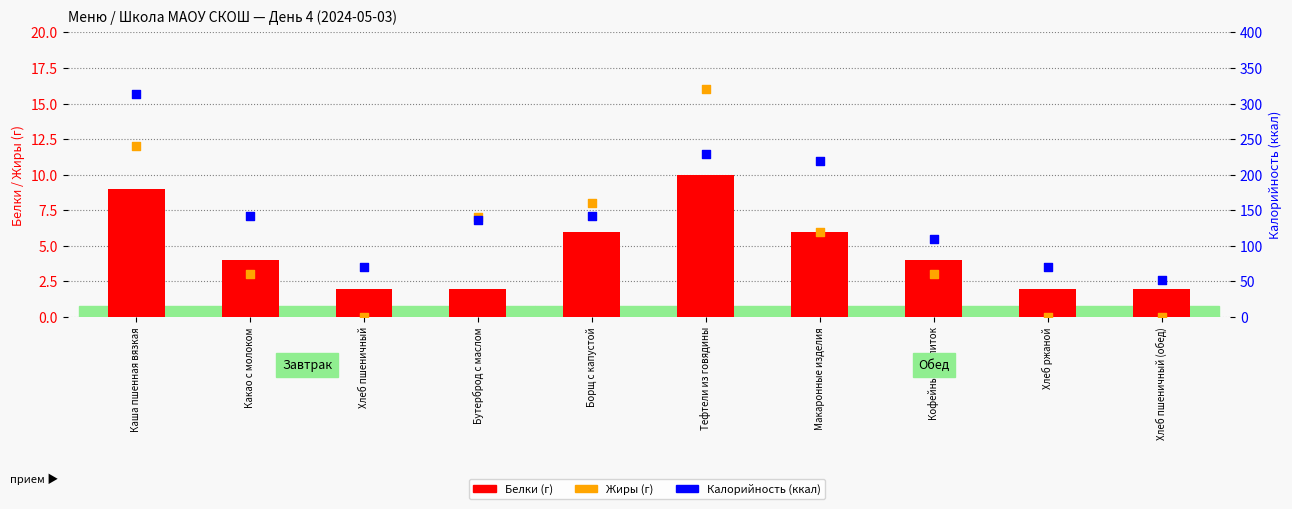

What are all the series names shown in the legend?

Белки (г), Жиры (г), Калорийность (ккал)